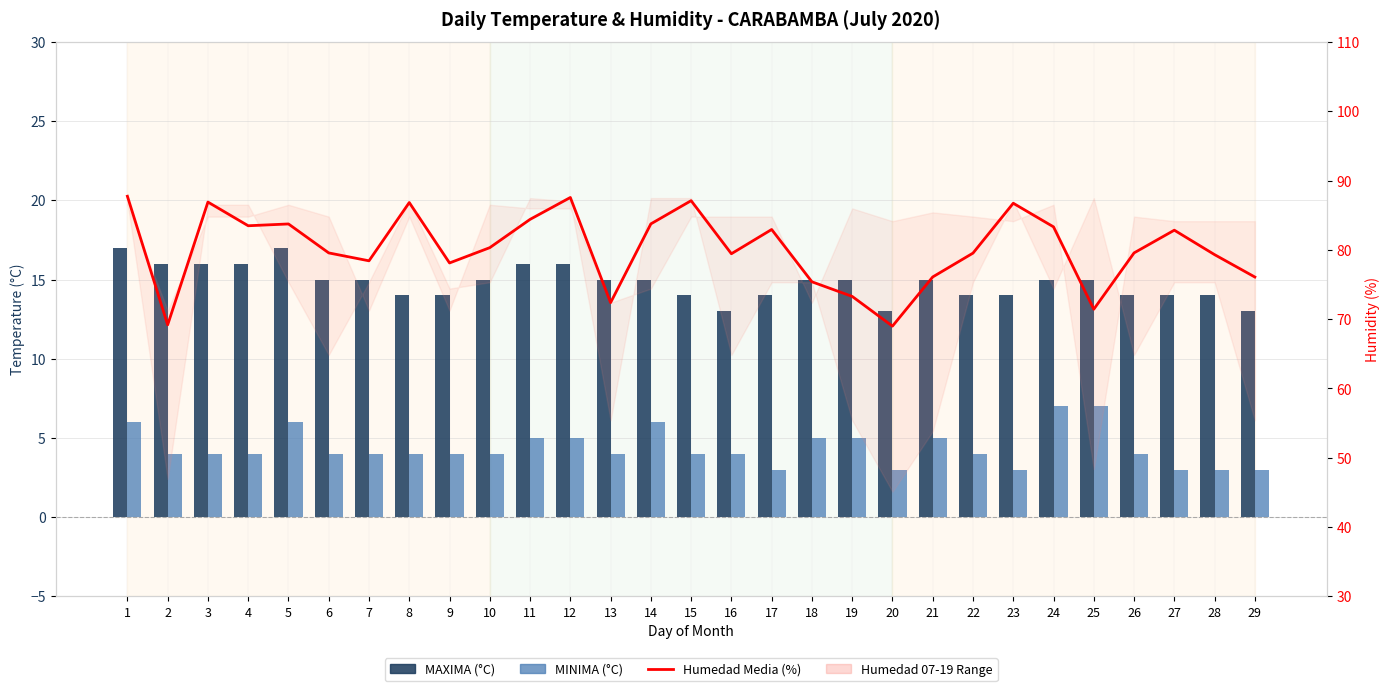

What is the sum of the Humedad Media (%) values at 22 and 15?

166.7